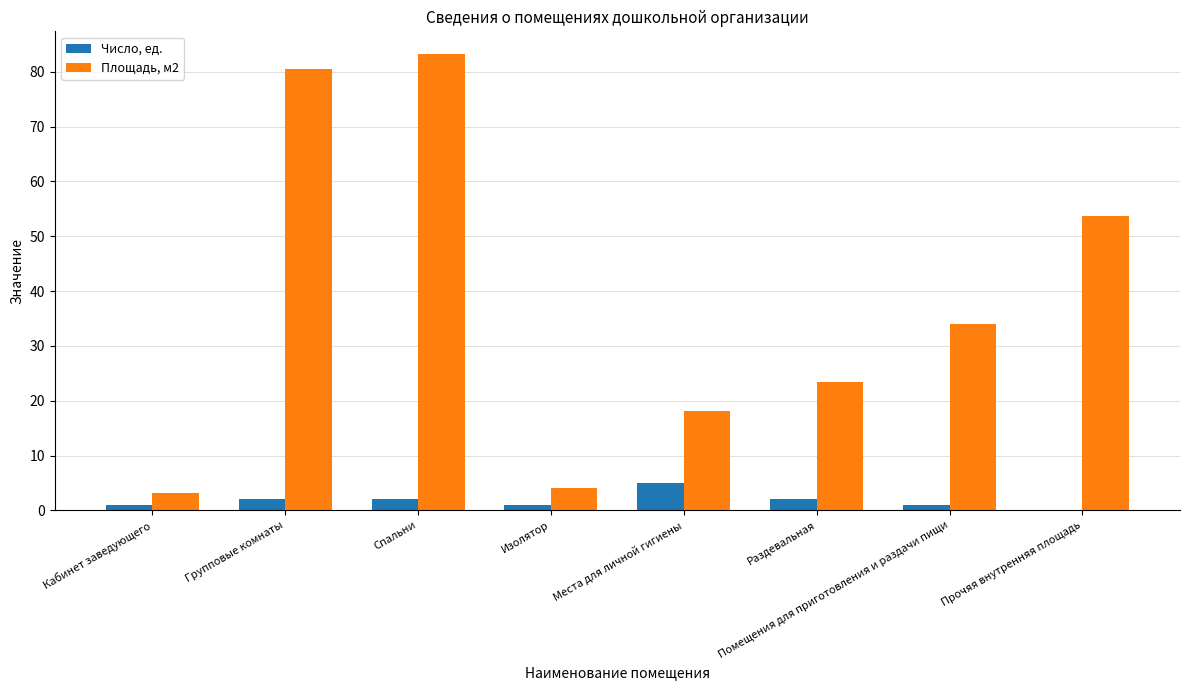

Is it true that Площадь, м2 equals 34.0 at Помещения для приготовления и раздачи пищи?

True